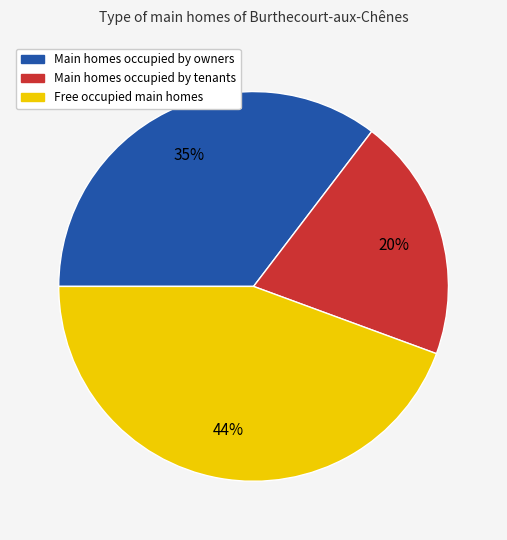

To the nearest percent, what is the difference between the largest and smallest slice percentages?

24%